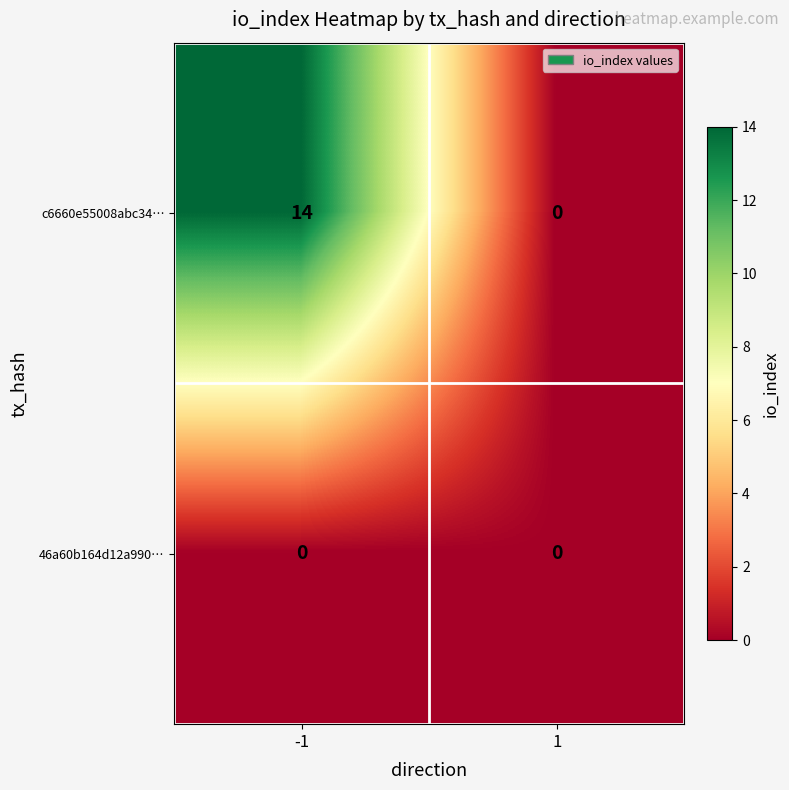

What is the sum of the c6660e55008abc34… values at 1 and -1?

14